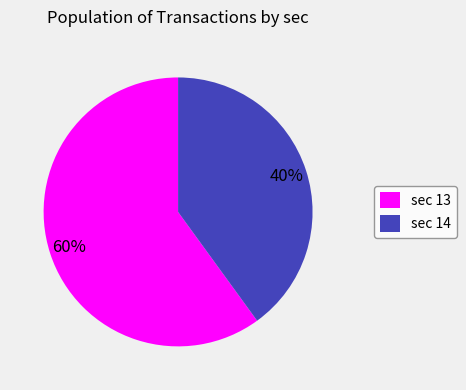

The sec 13 slice represents 51% of the pie. True or false?

False